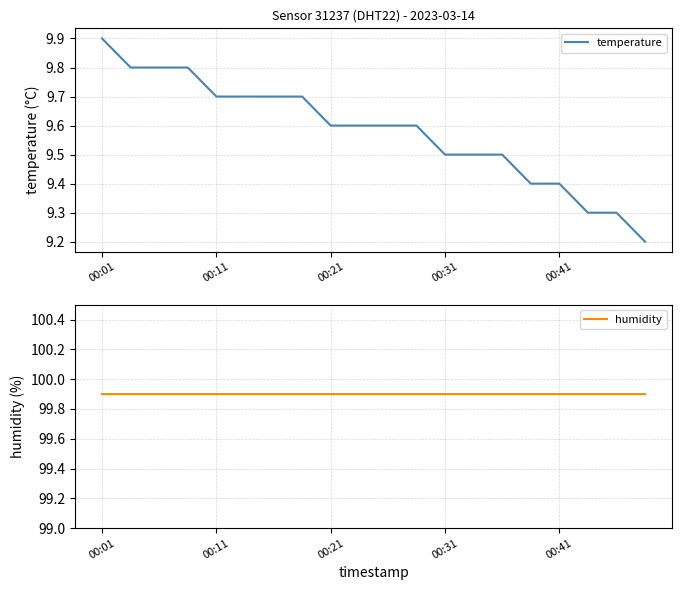

List the series in order of their peak value, lowest first.

temperature, humidity